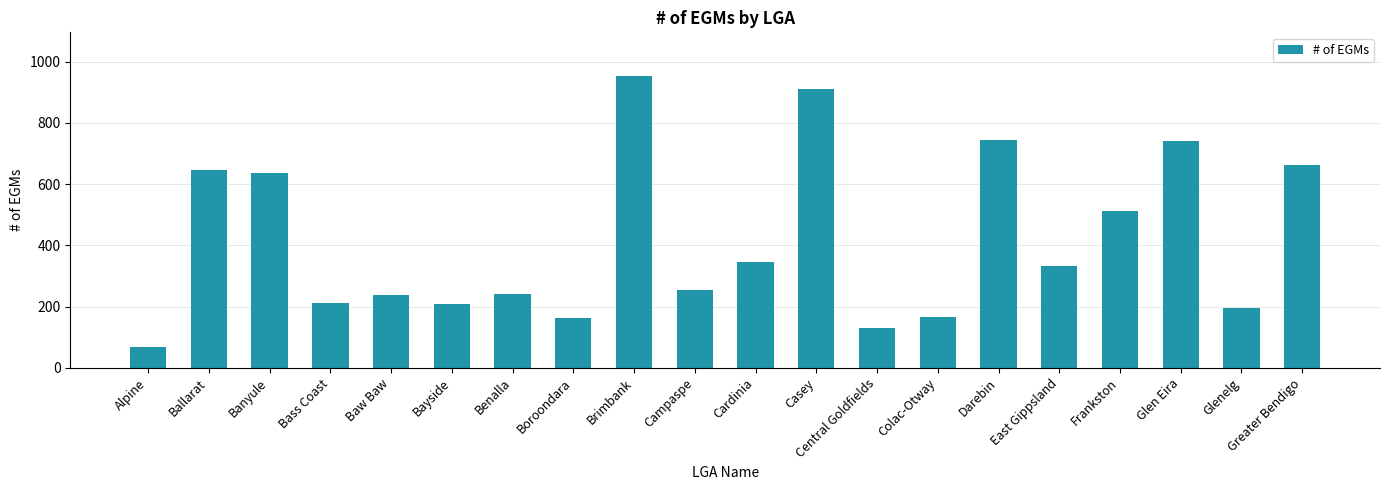

What is the label of the 1st bar from the right?

Greater Bendigo